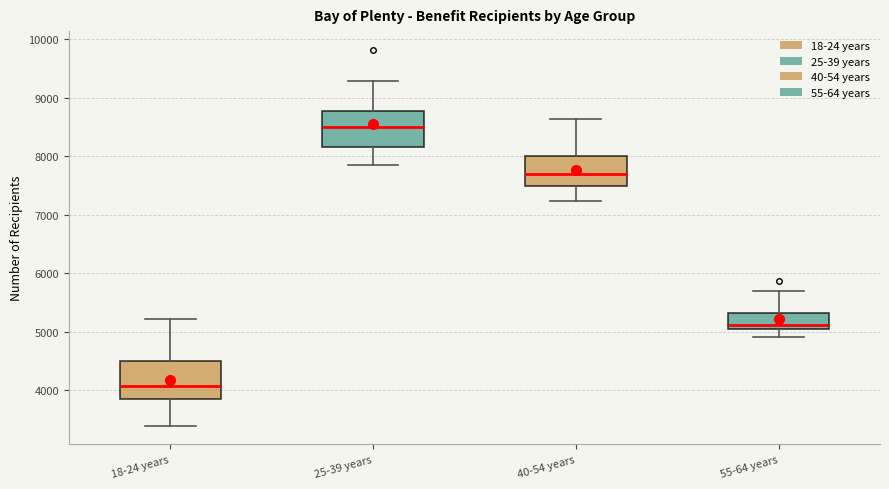

Where does the median line of the box for 55-64 years sit on the y-axis? The values are not printed on the chart, so give them approximately, as read against the axis.

5100